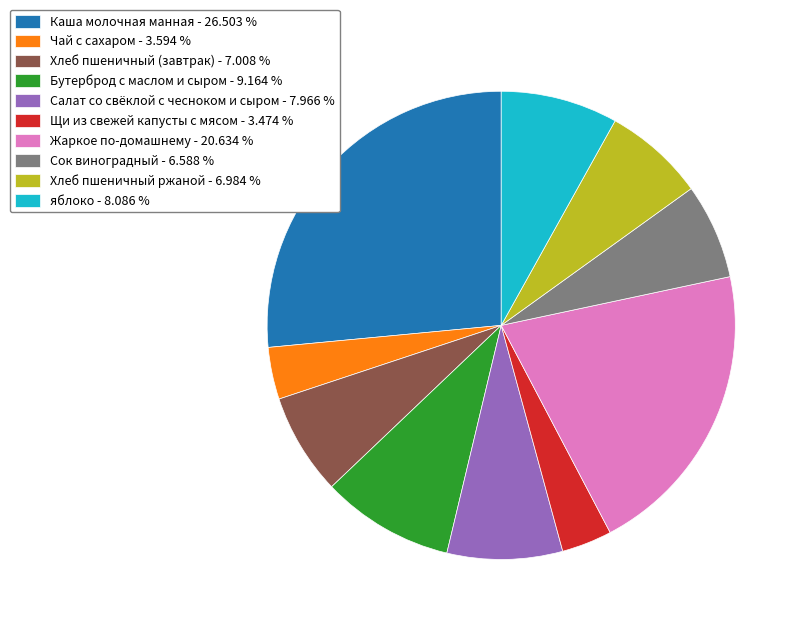

How many segments does this pie chart have?

10